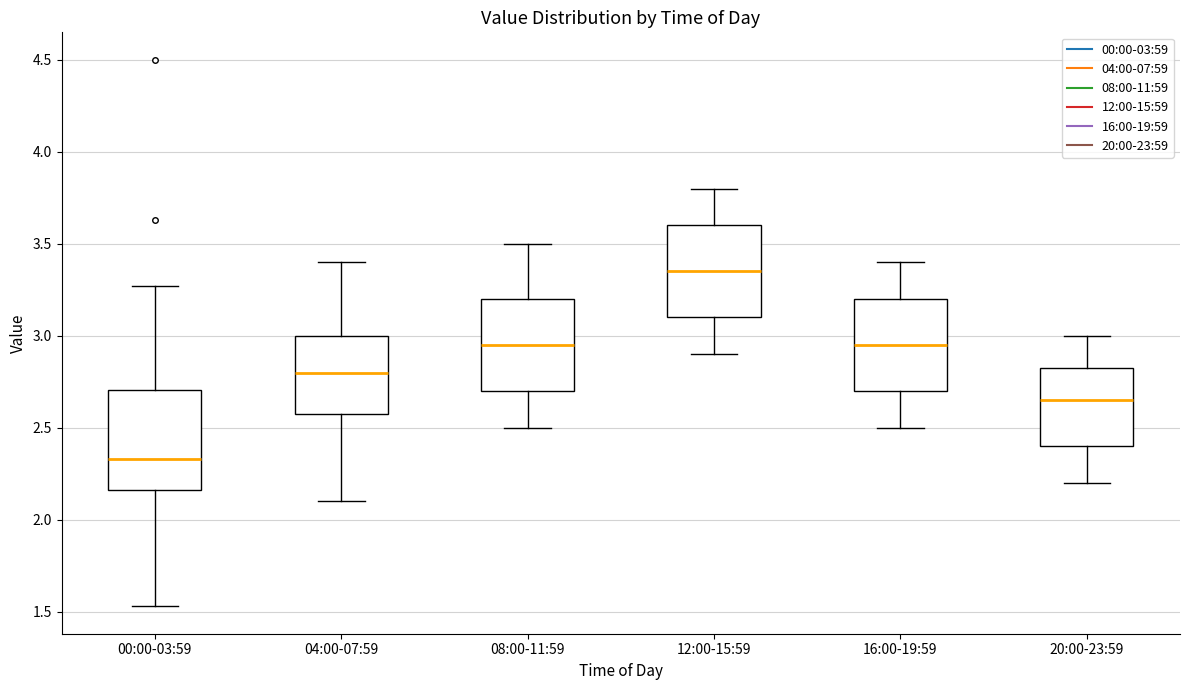

Which box has the lowest median line?

00:00-03:59